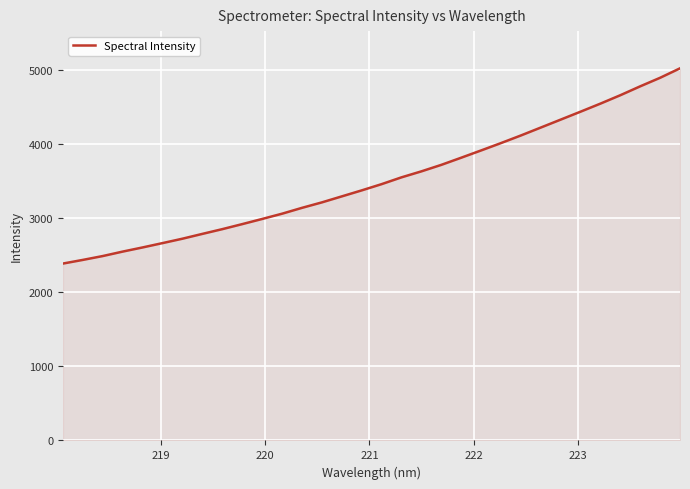

What is the smallest value displayed?

2386.1